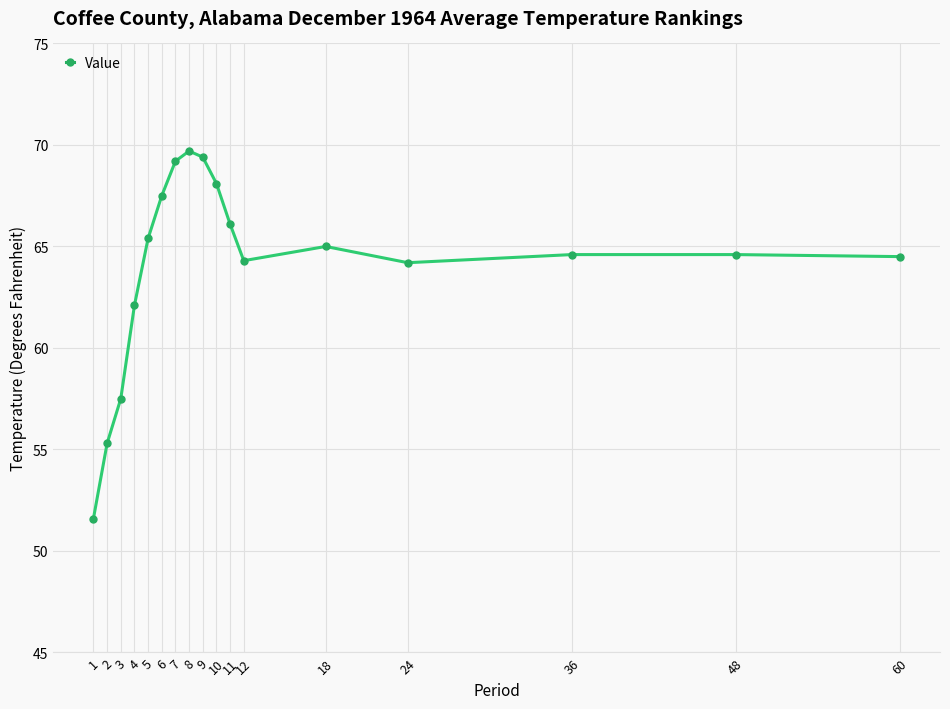

What value does the data have at 8?

69.7